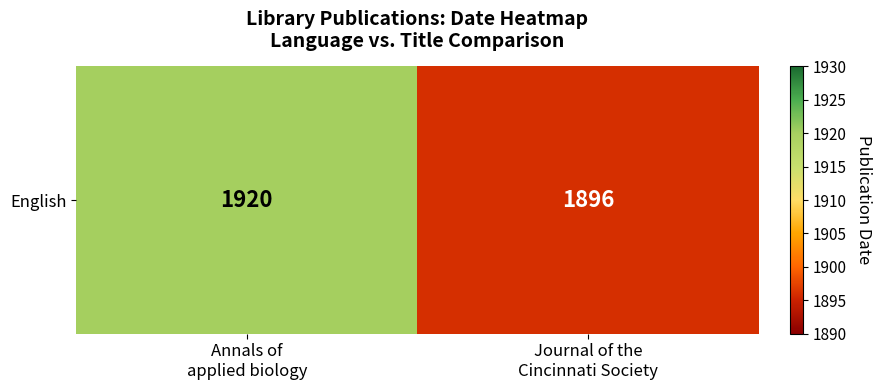

How many values are between 1896 and 1920?

2